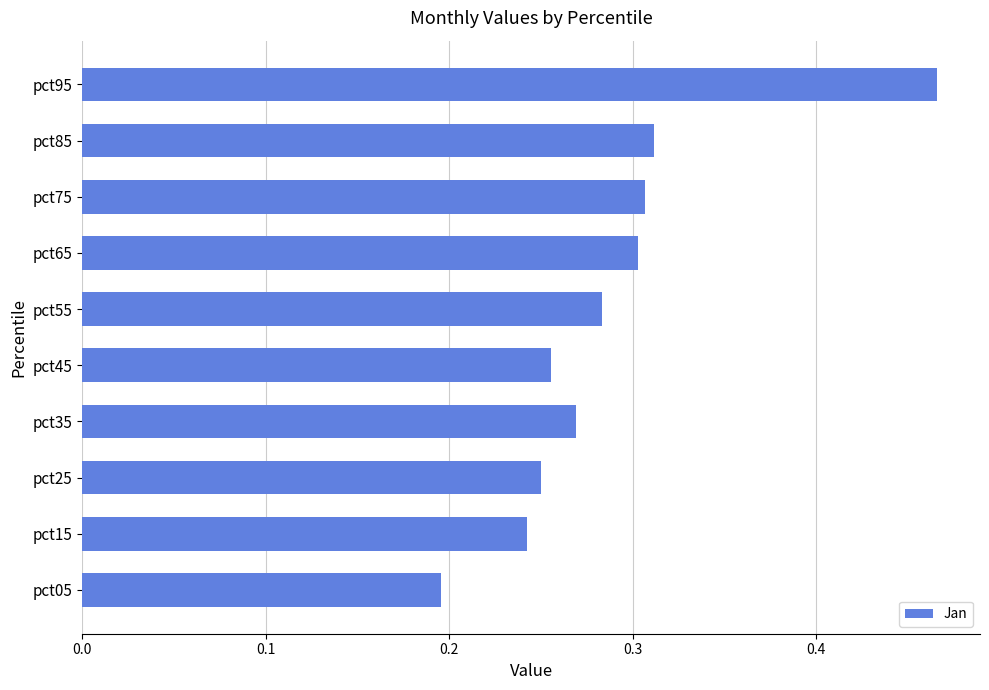

How many values are between 0 and 1?

10